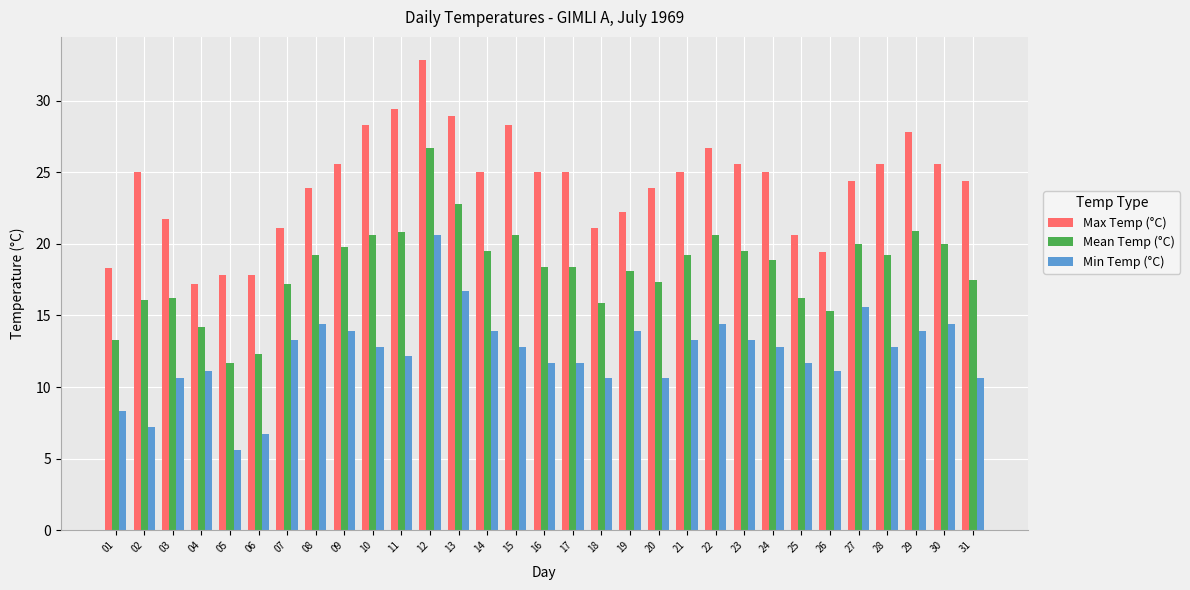

What is the difference between the maximum and minimum values in the Min Temp (°C) series?

15.0